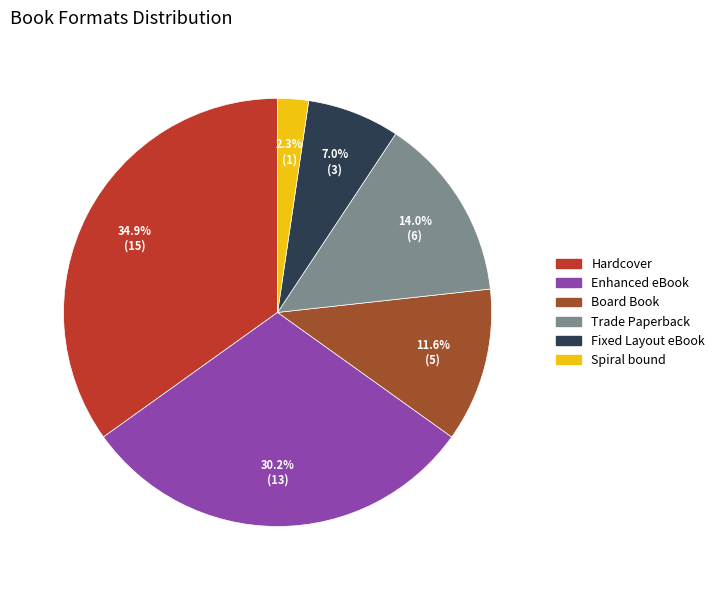

Approximately how many times larger is the value at Trade Paperback compared to Hardcover?

0.4